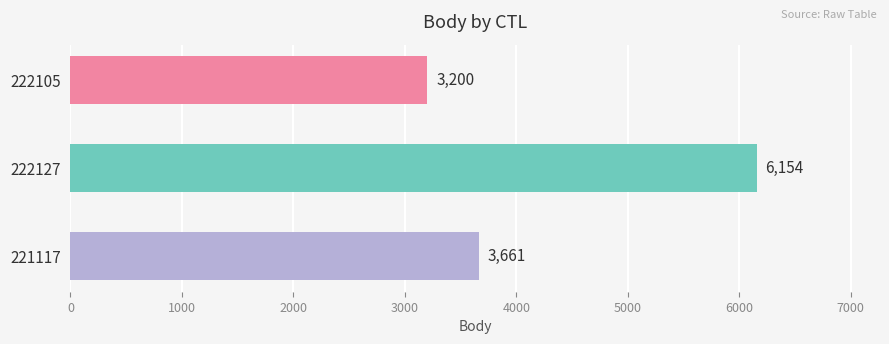

Which has a higher value, 222105 or 222127?

222127